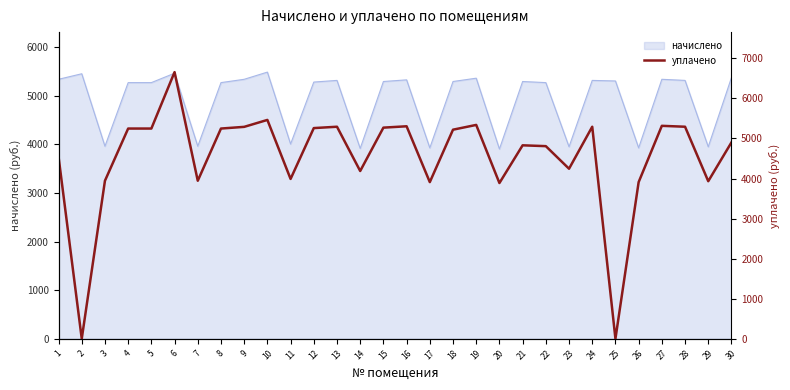

What is the ratio of the value at 20 to the value at 24?

0.7